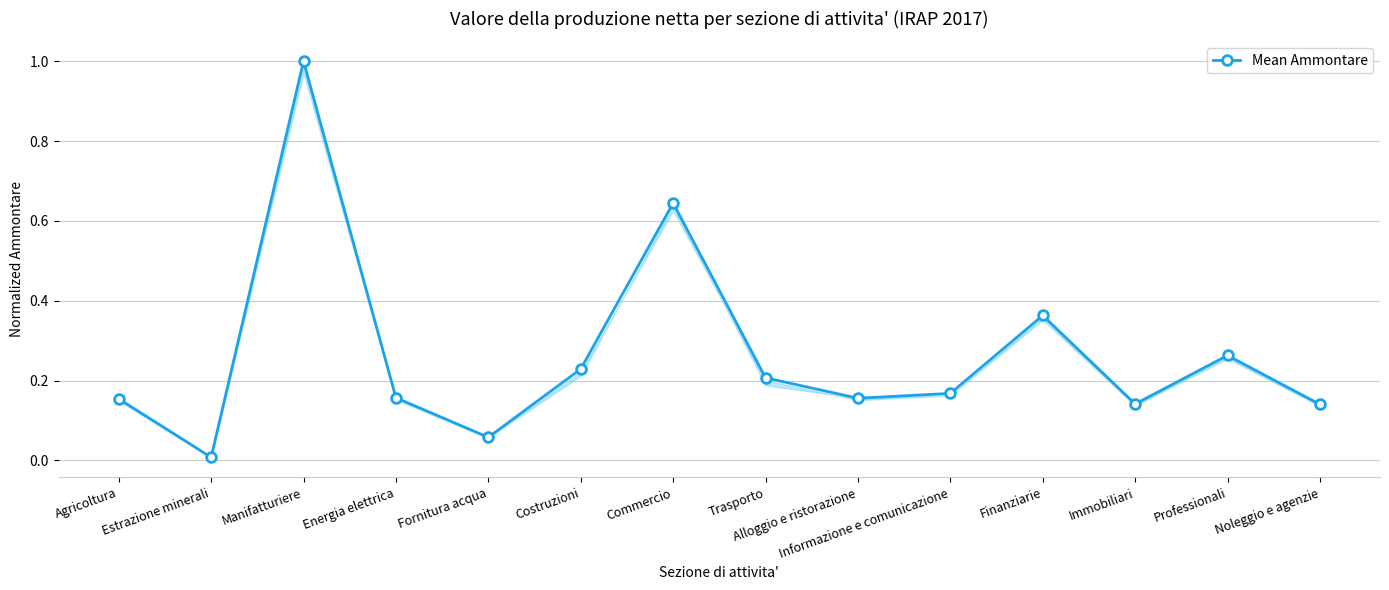

The chart shows a value of 0.2 at Alloggio e ristorazione. True or false?

True